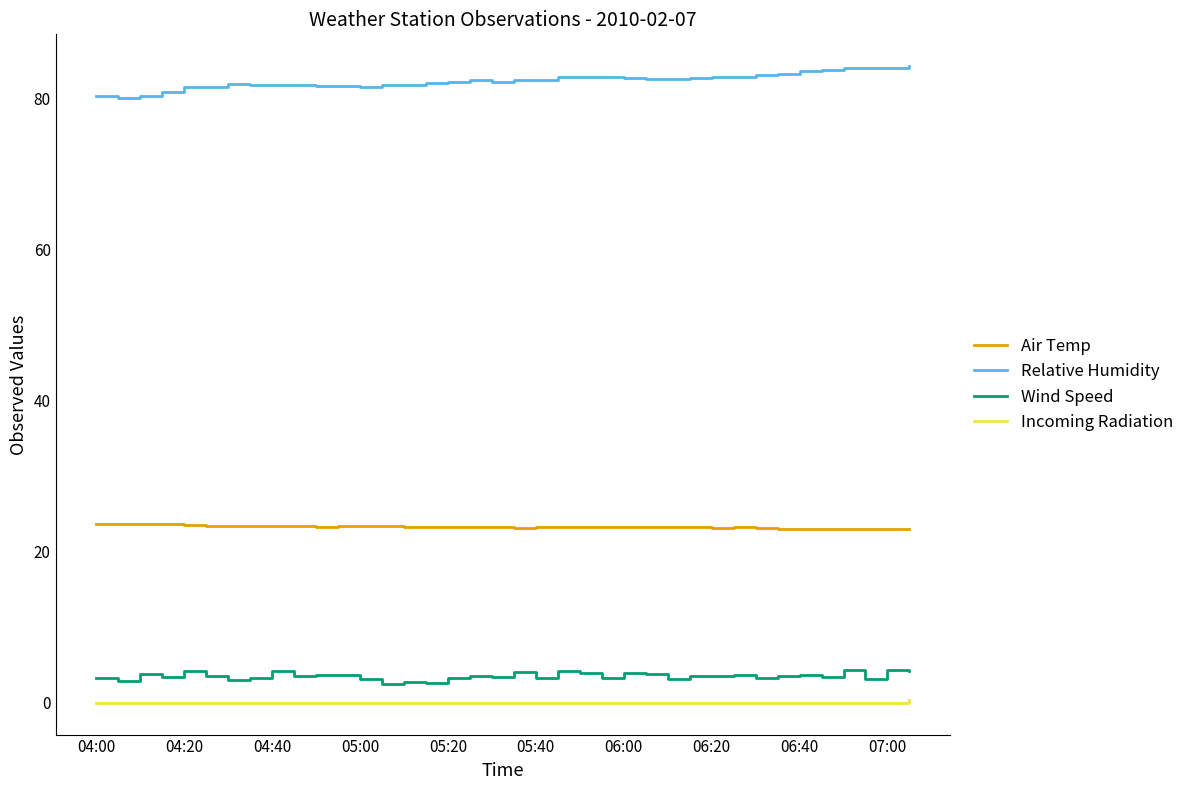

List the series in order of their peak value, lowest first.

Incoming Radiation, Wind Speed, Air Temp, Relative Humidity